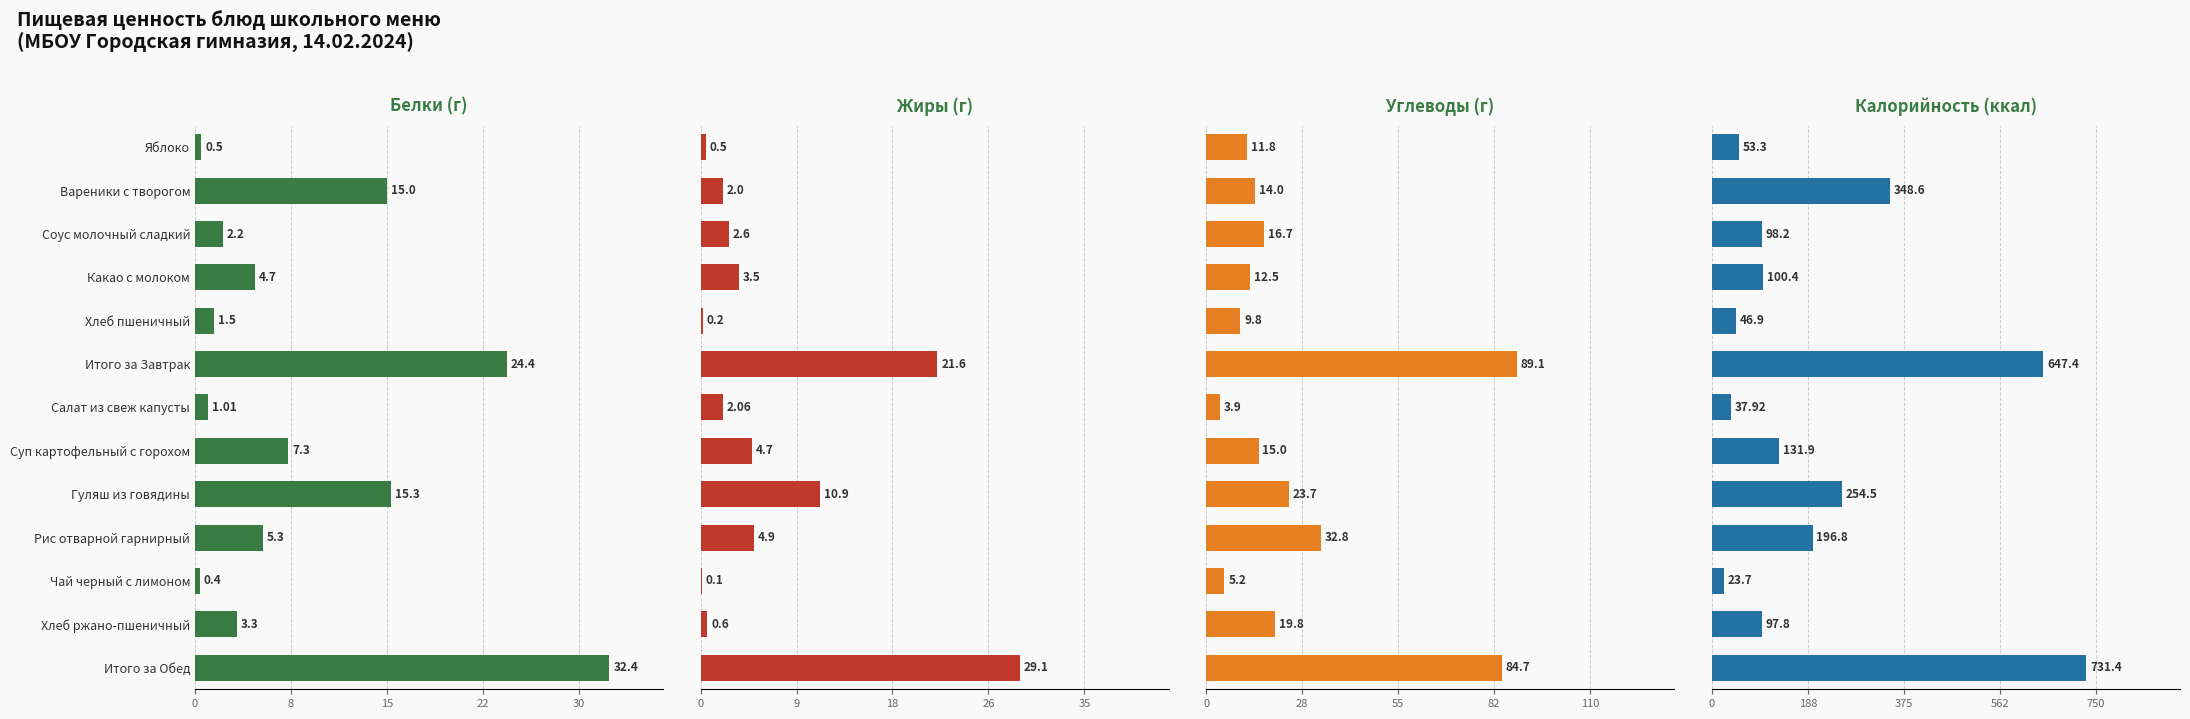

Reading right to left, transcribe all the data shown in this chart.

Белки: 32.4	3.3	0.4	5.3	15.3	7.3	1.0	24.4	1.5	4.7	2.2	15.0	0.5
Жиры: 29.1	0.6	0.1	4.9	10.9	4.7	2.1	21.6	0.2	3.5	2.6	2.0	0.5
Углеводы: 84.7	19.8	5.2	32.8	23.7	15.0	3.9	89.1	9.8	12.5	16.7	14.0	11.8
Калорийность: 731.4	97.8	23.7	196.8	254.5	131.9	37.9	647.4	46.9	100.4	98.2	348.6	53.3